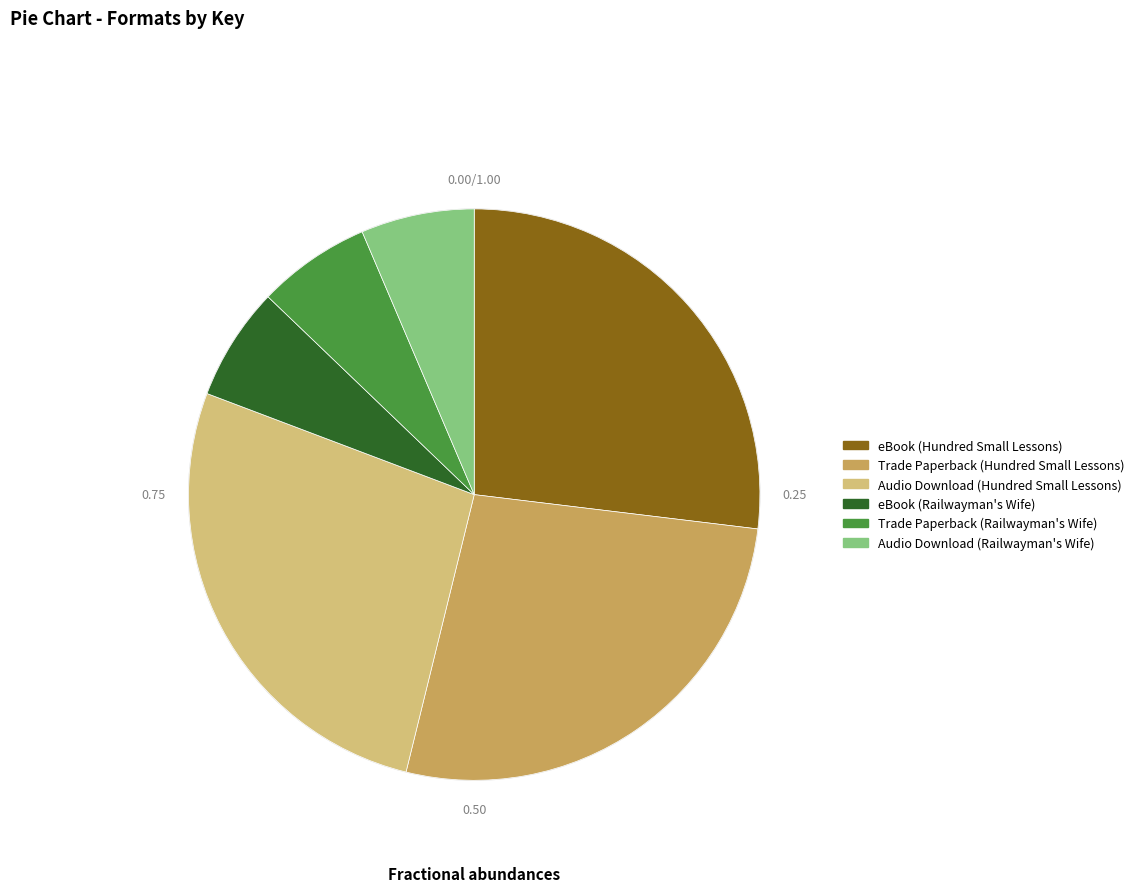

The eBook (Hundred Small Lessons) slice represents 27% of the pie. True or false?

True